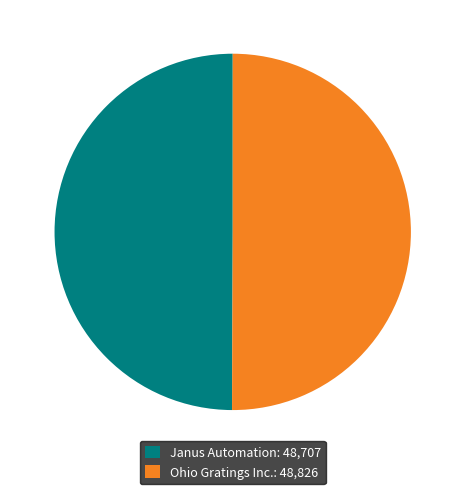

Approximately how many times larger is the value at Ohio Gratings Inc. compared to Janus Automation?

1.0